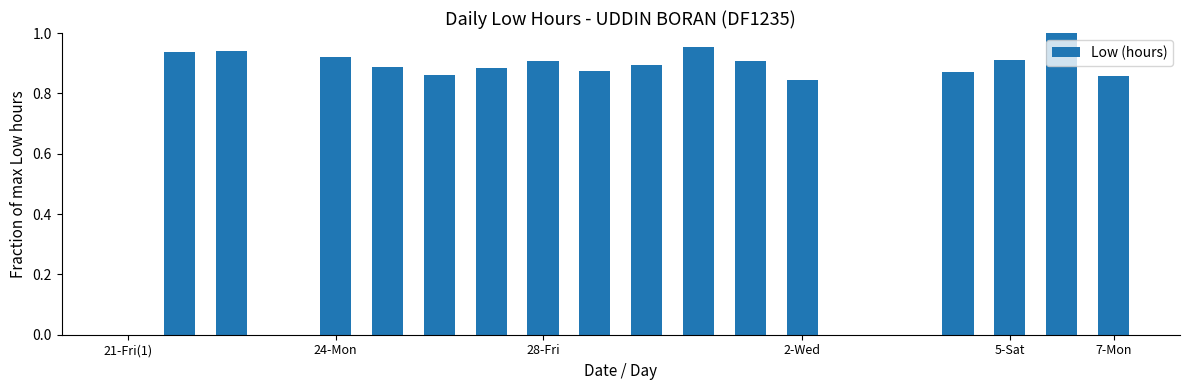

What is the sum of all values?

14.4